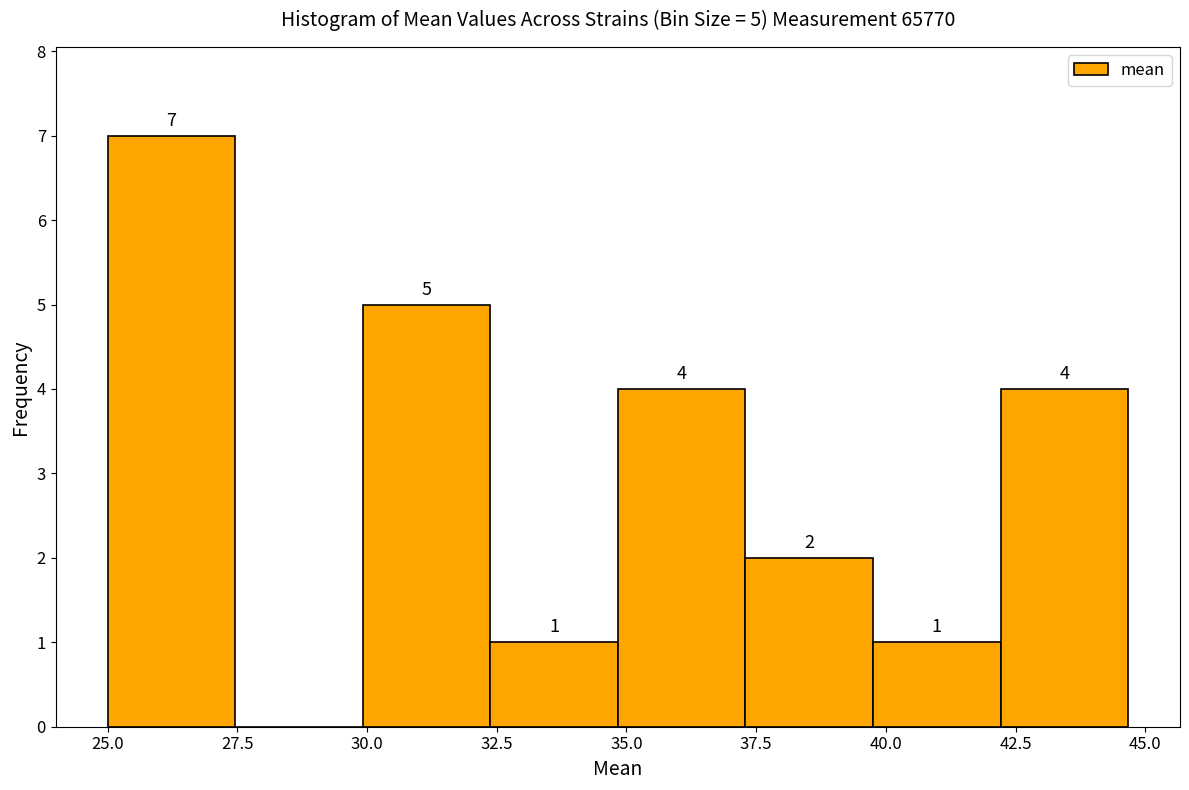

Which range on the x-axis has the tallest bar?

25.0 to 27.5